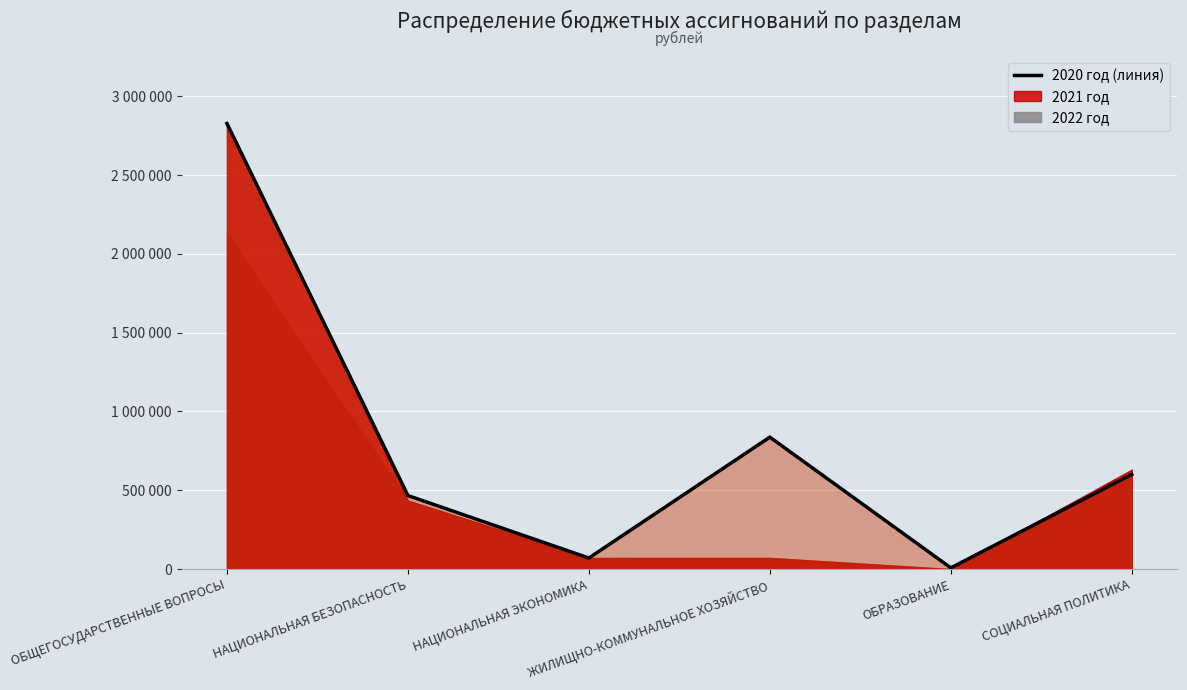

Reading right to left, list all the values displayed in this chart.

600600.0	8000.0	837197.8	70340.0	466572.8	2827162.2